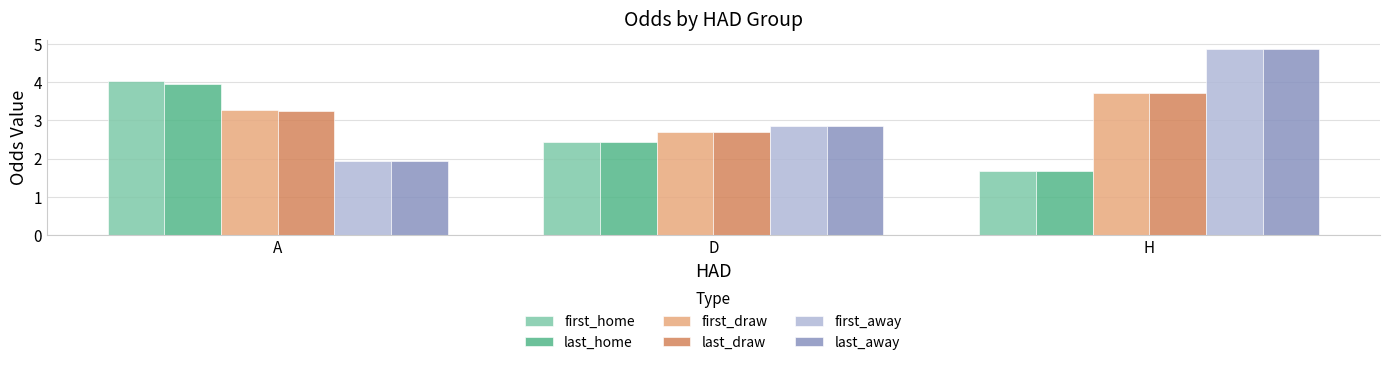

What is the label of the 3rd bar from the right?

A